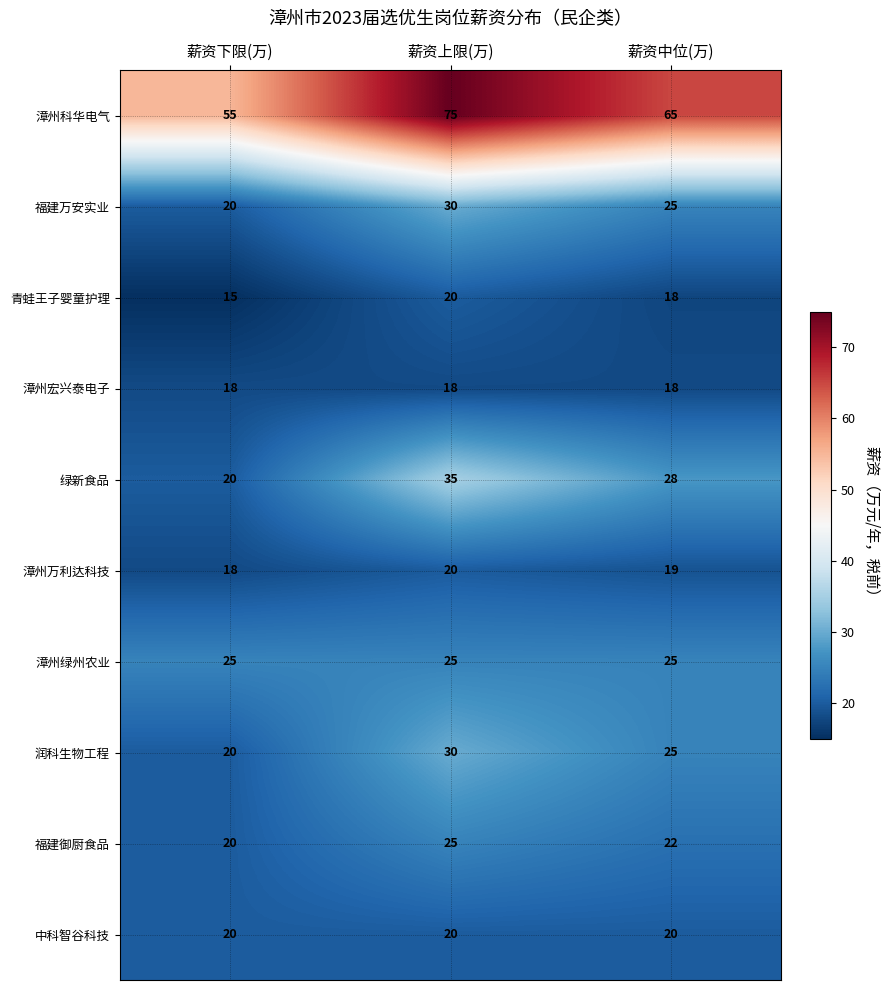

What is the sum of the 青蛙王子婴童护理 values at 薪资上限(万) and 薪资下限(万)?

35